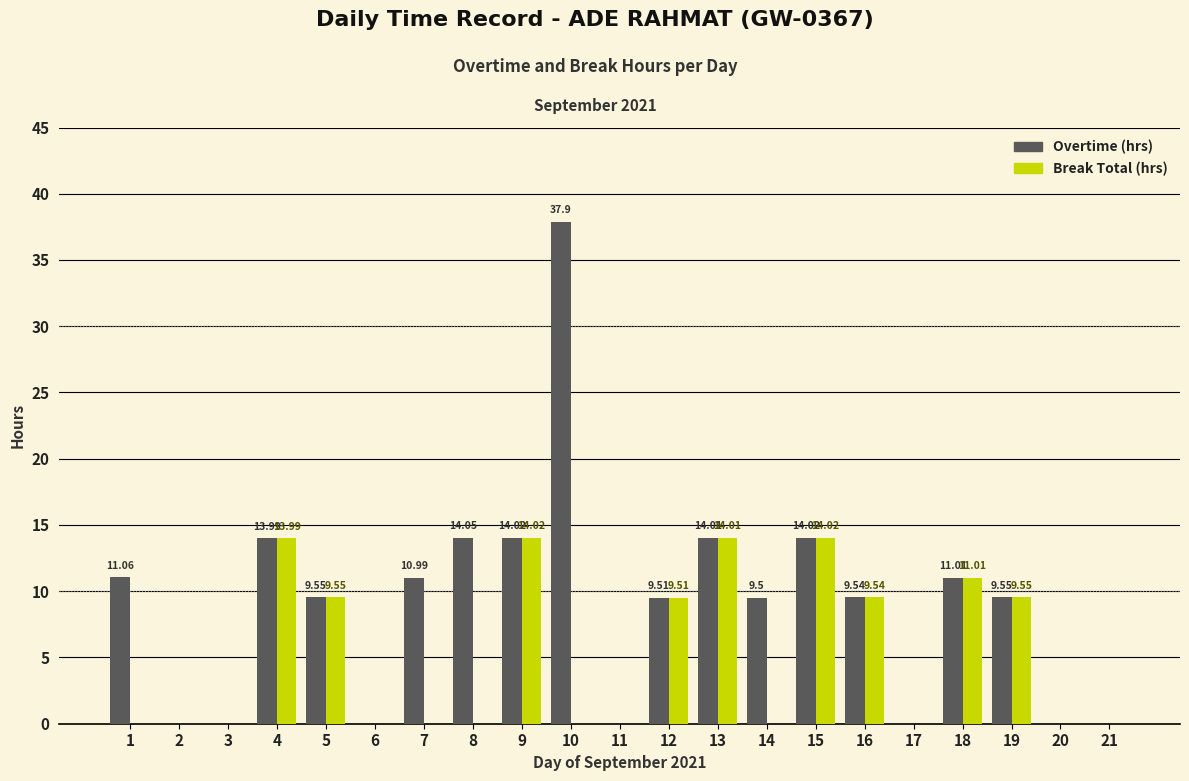

What is the sum of all Overtime (hrs) values?

188.7